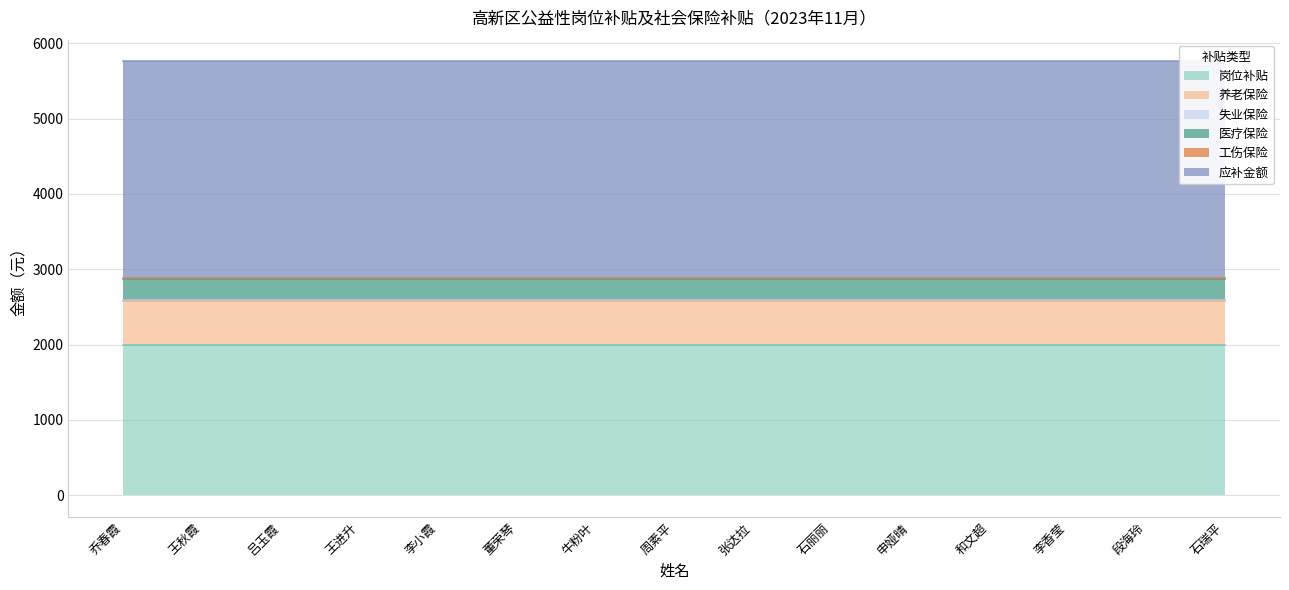

True or false: 失业保险 and 养老保险 intersect in this chart.

False